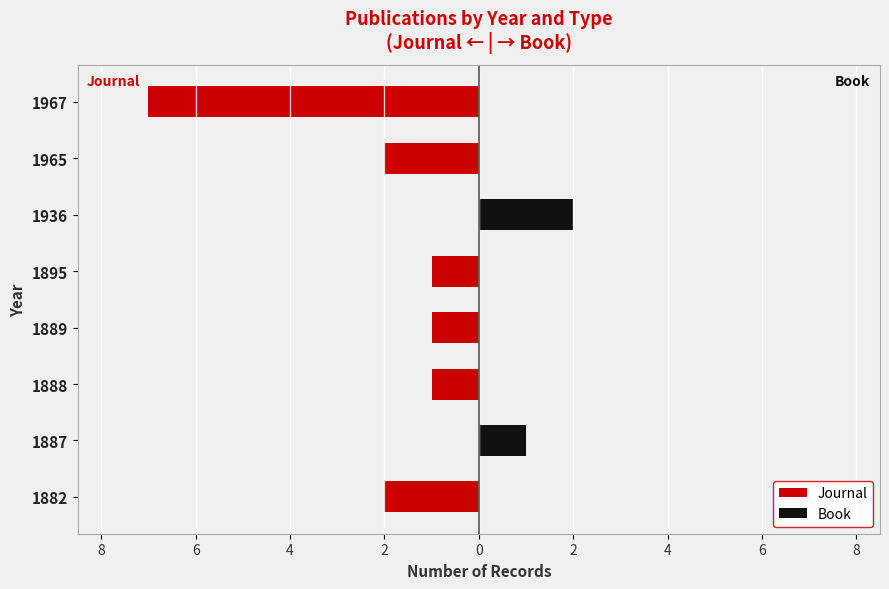

Is the value of Journal at 1882 greater than the value of Book at 1889?

No